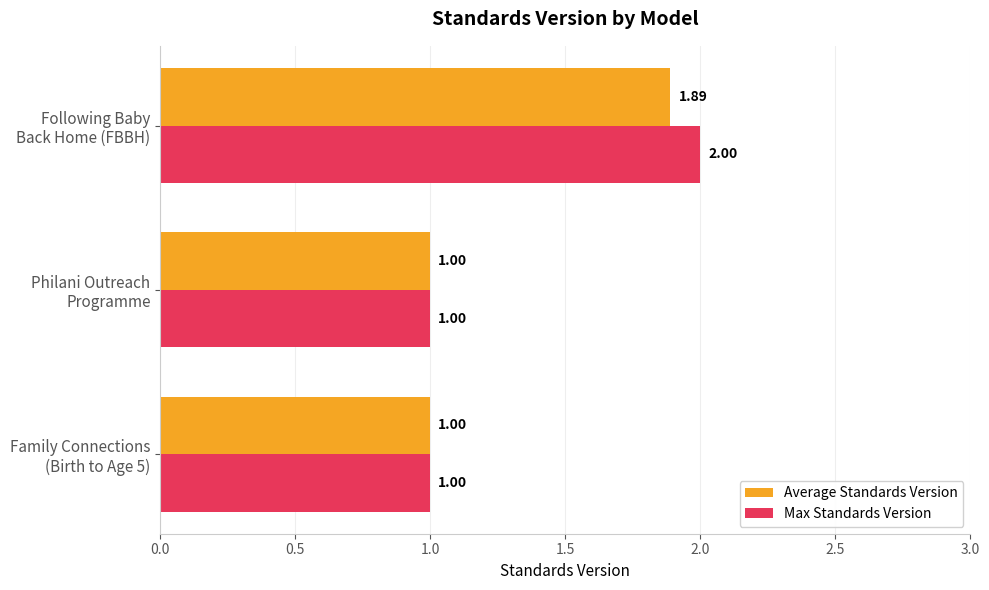

Which category has the highest value in the Average Standards Version series?

Following Baby
Back Home (FBBH)